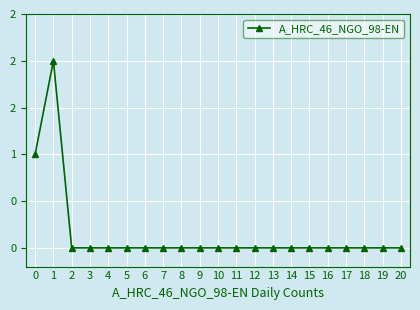

Rank the categories by value from highest to lowest.

1, 0, 2, 3, 4, 5, 6, 7, 8, 9, 10, 11, 12, 13, 14, 15, 16, 17, 18, 19, 20